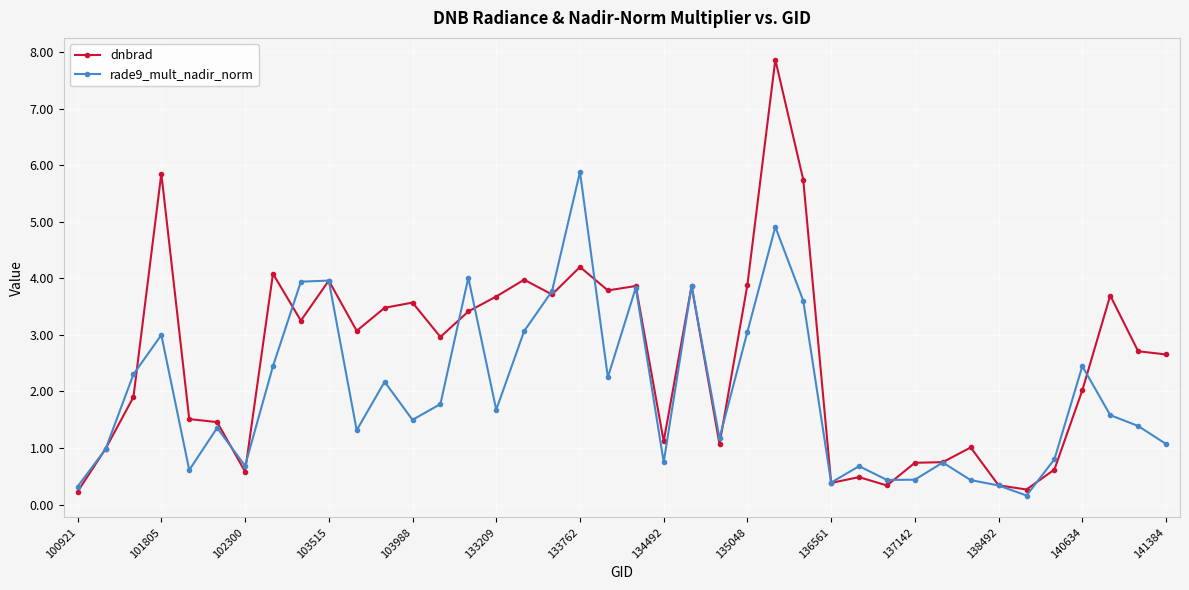

After their last crossing, which series has the higher values: rade9_mult_nadir_norm or dnbrad?

dnbrad